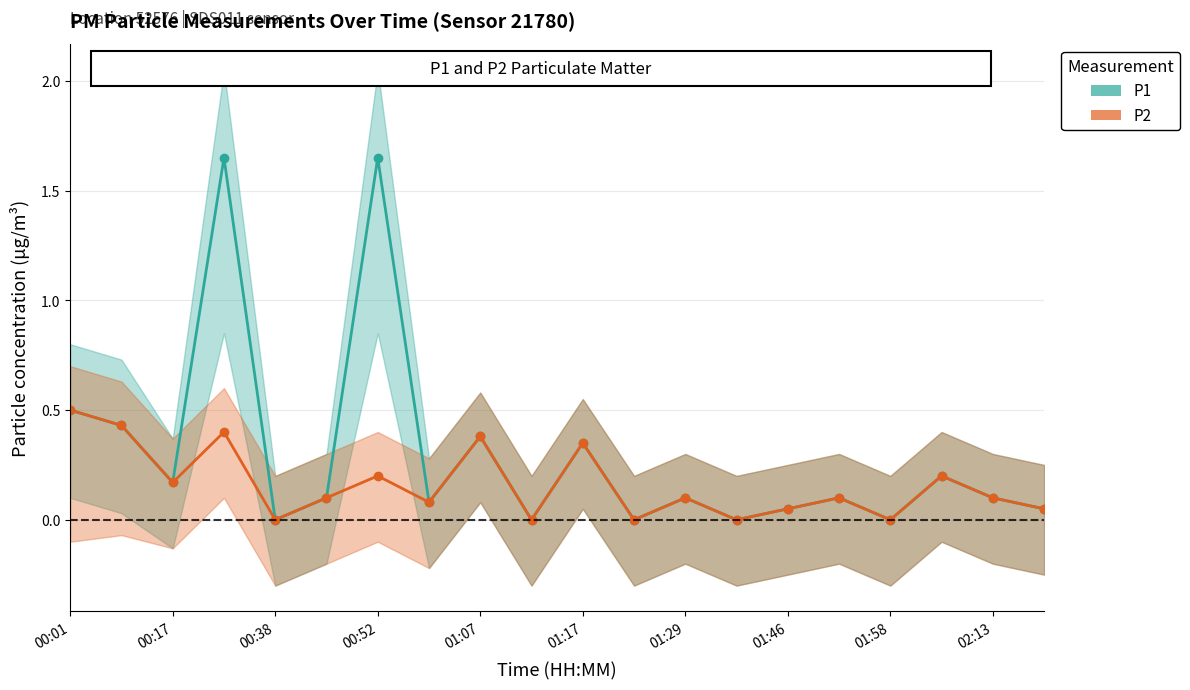

True or false: P1 has a value of 0.1 at 02:13.

True